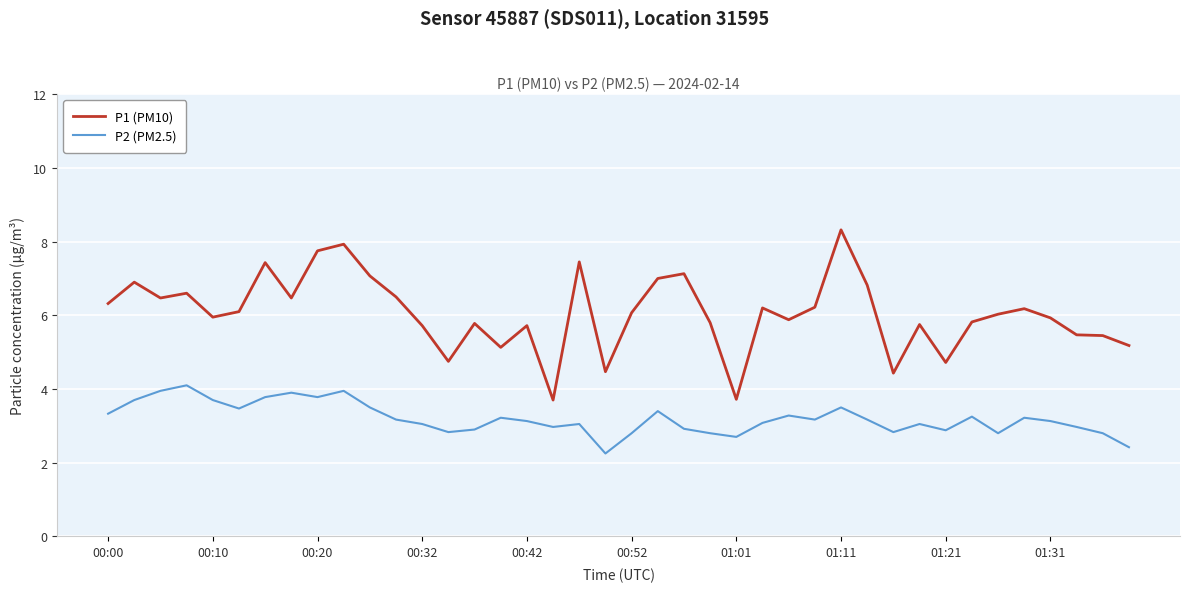

In P1 (PM10), how many points are lower than both neighbors (excluding endpoints)?

11